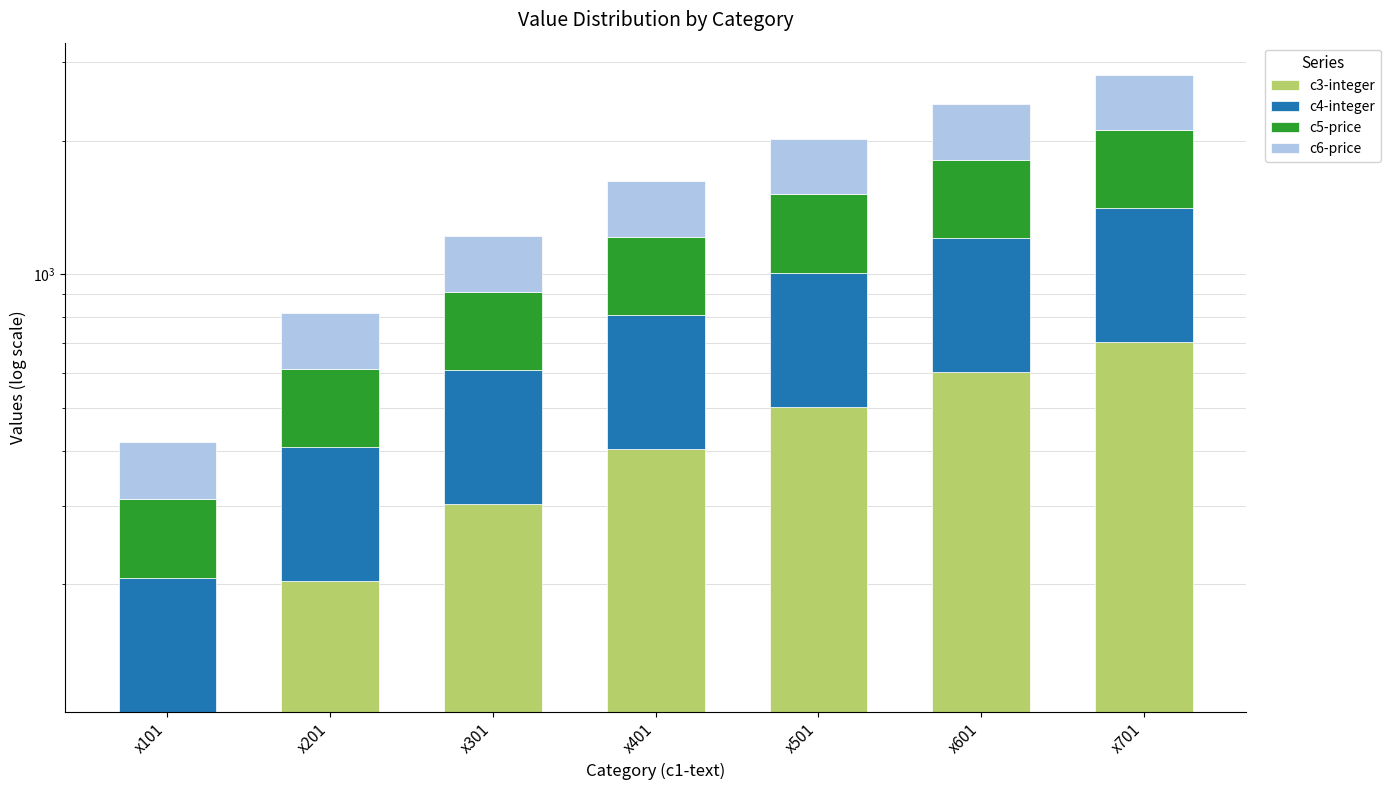

The c3-integer series shows 403 at x401. True or false?

True